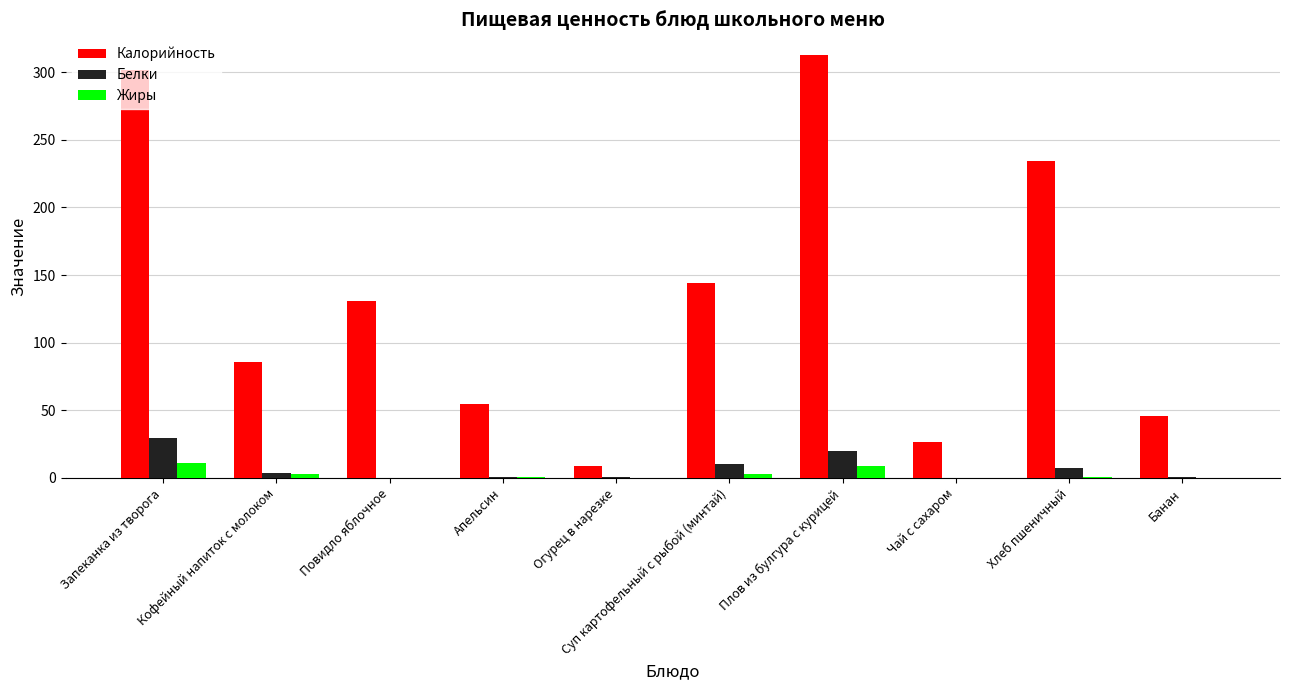

What is the highest value of the Белки series?

29.7